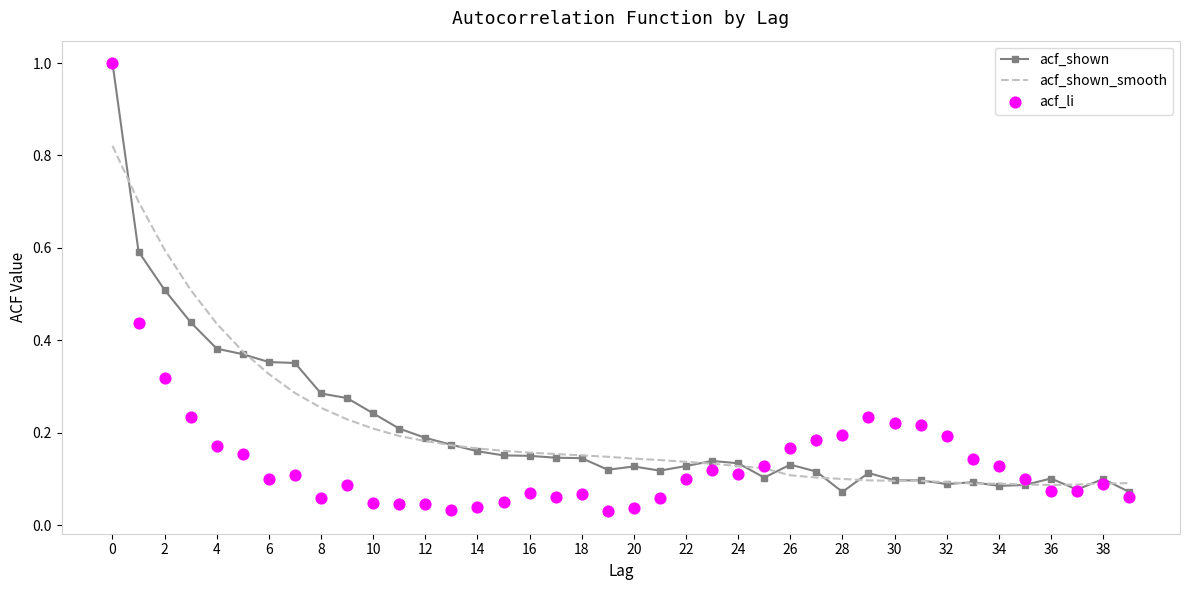

What are all the series names shown in the legend?

acf_shown, acf_shown_smooth, acf_li